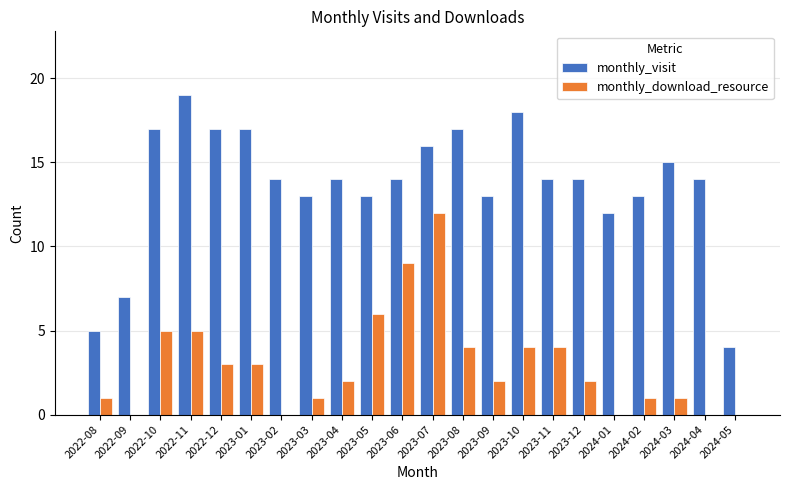

At which category does the chart reach its peak across all series?

2022-11